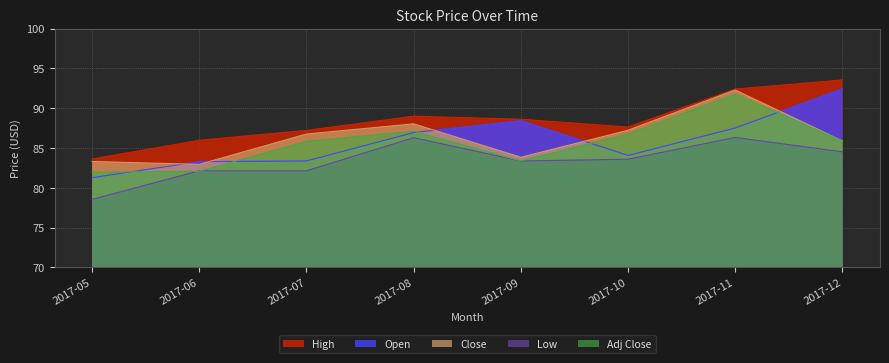

Does the chart display data point markers on the line(s)?

No